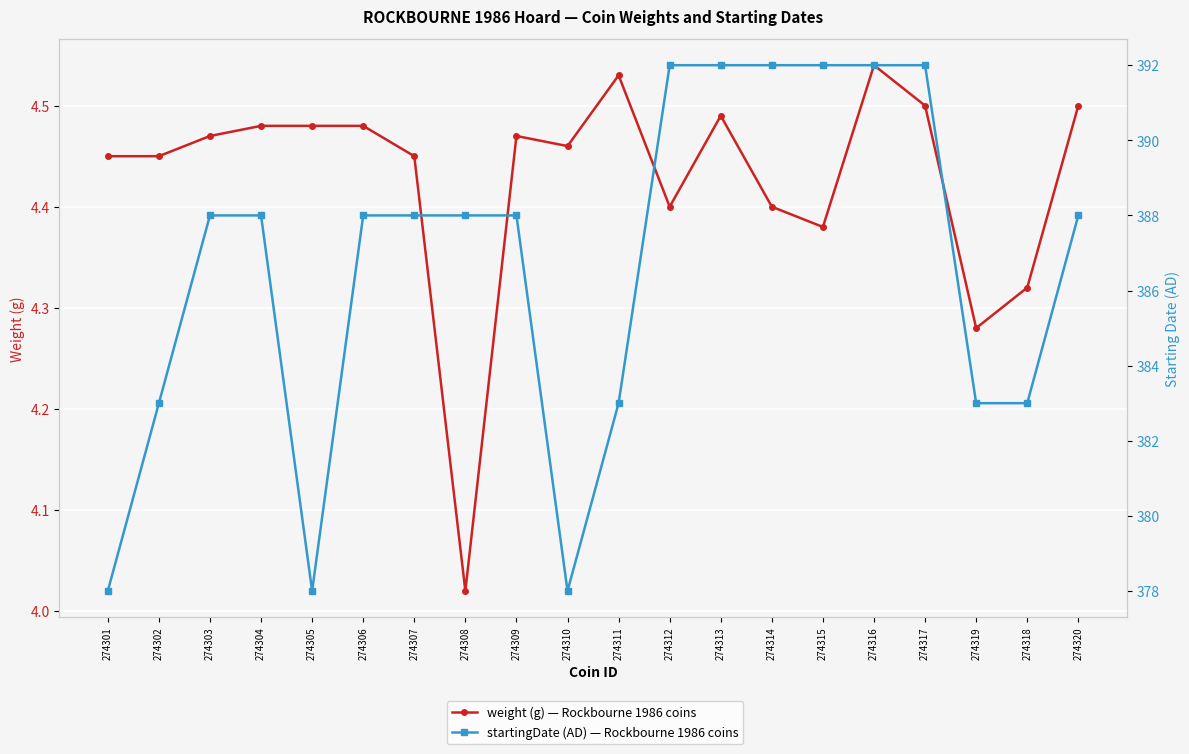

At which category is the sum across all series the highest?

274316